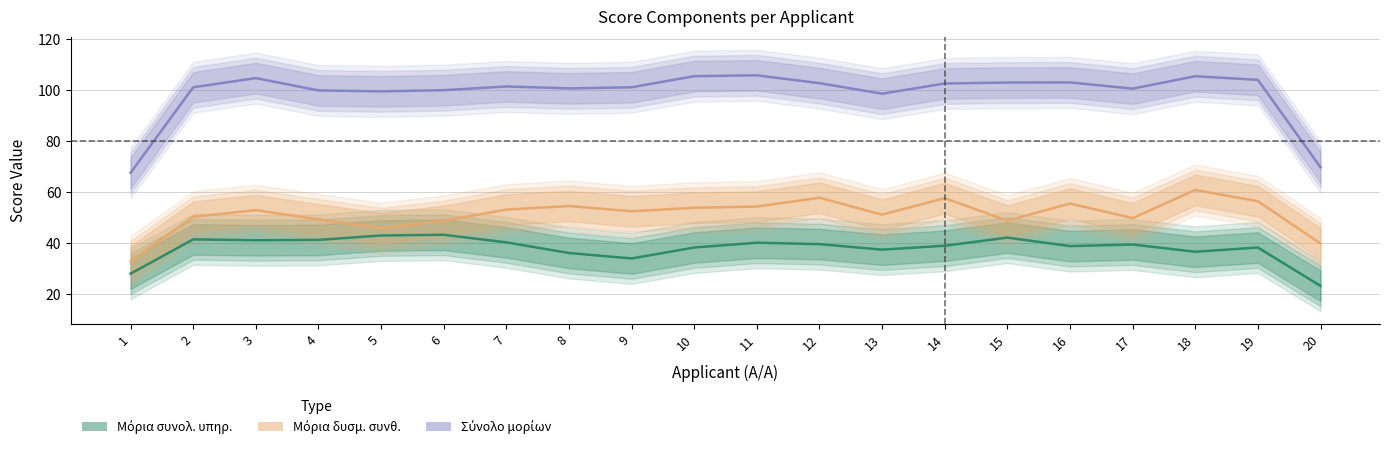

What is the value of the Μόρια δυσμ. συνθ. point at the 14th from the left?

57.7